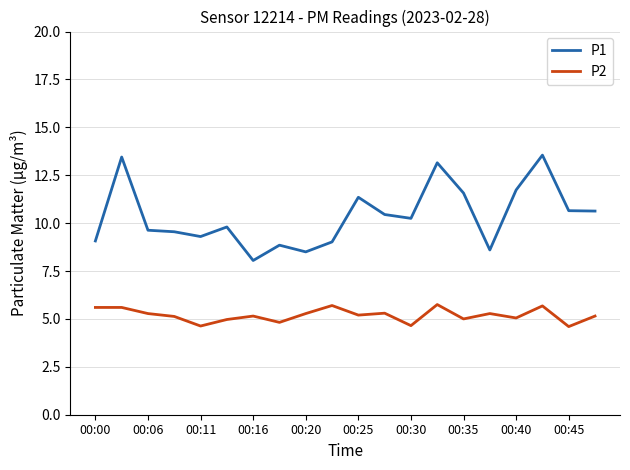

List the series in order of their peak value, highest first.

P1, P2